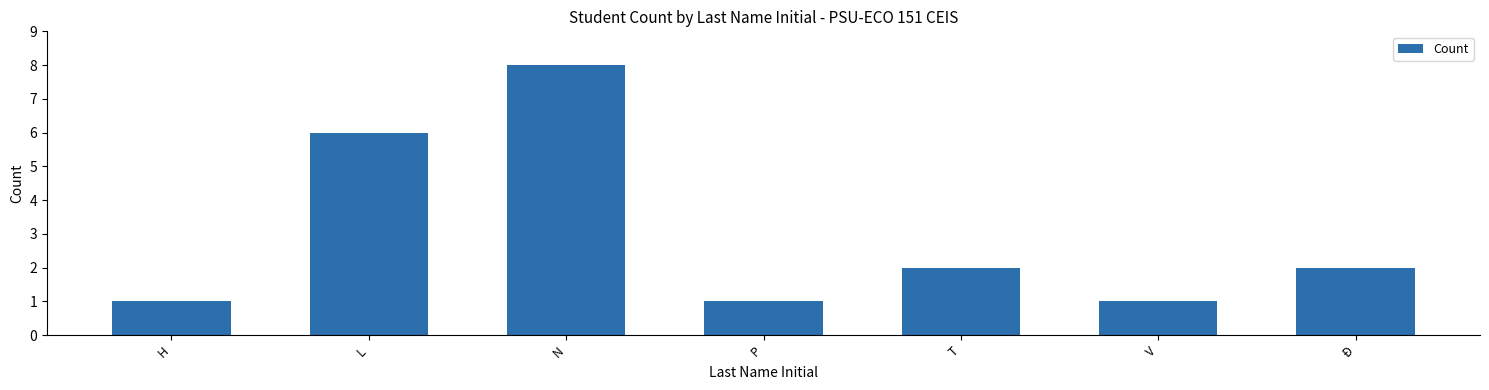

Does the chart contain stacked bars?

No